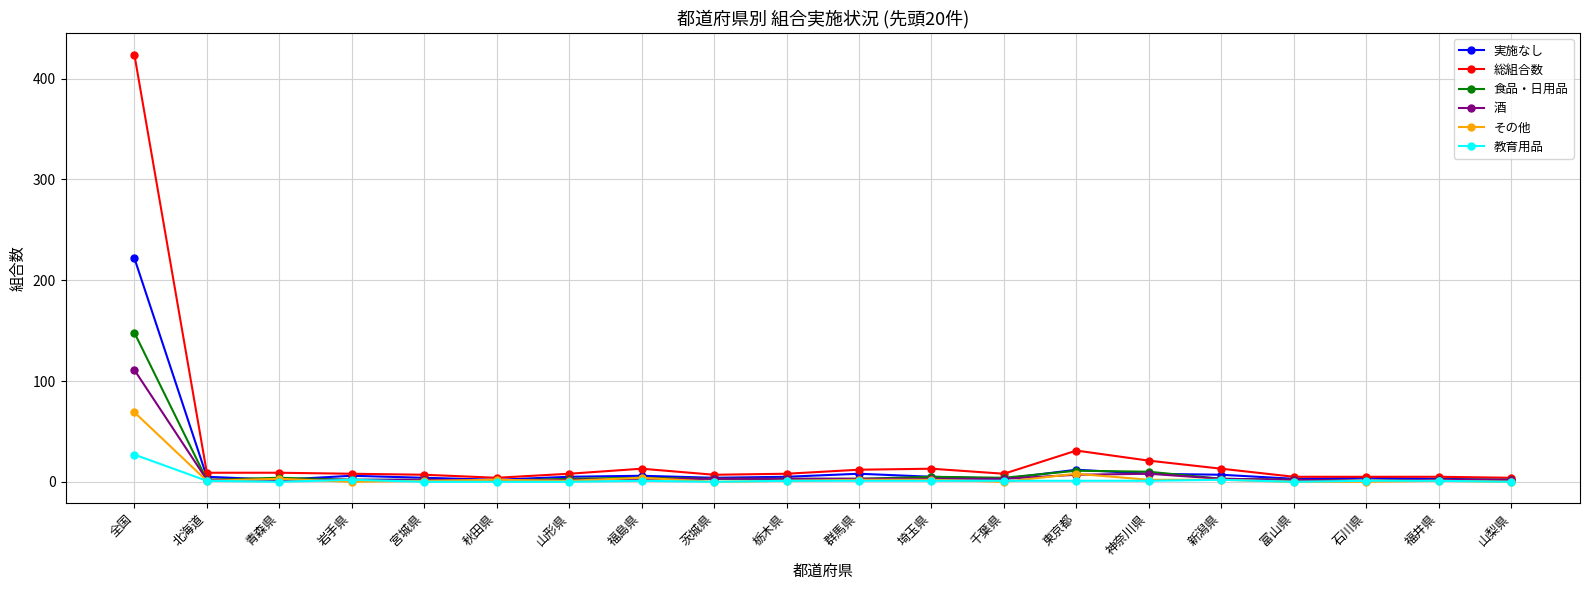

Which label corresponds to the largest value in the chart?

全国